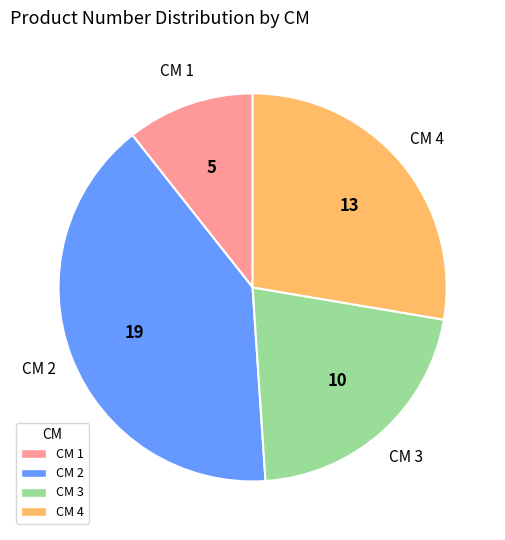

Is there any slice that represents more than half of the pie?

No